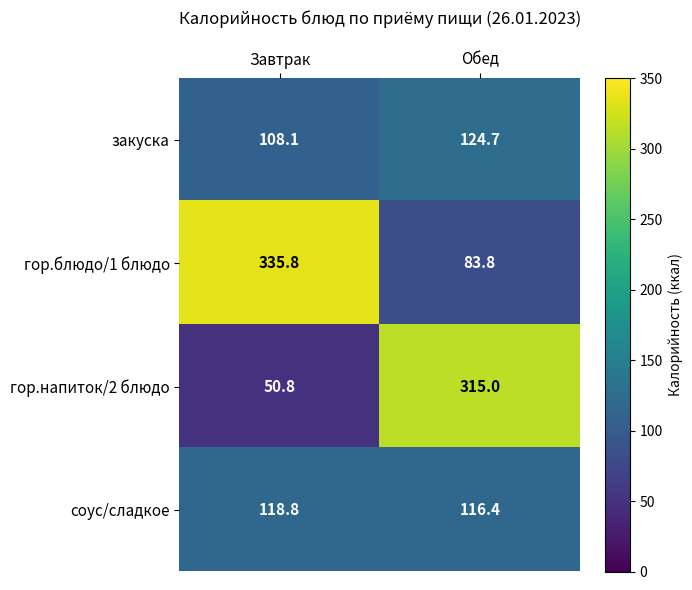

What is the difference between the гор.напиток/2 блюдо values at Обед and Завтрак?

264.2